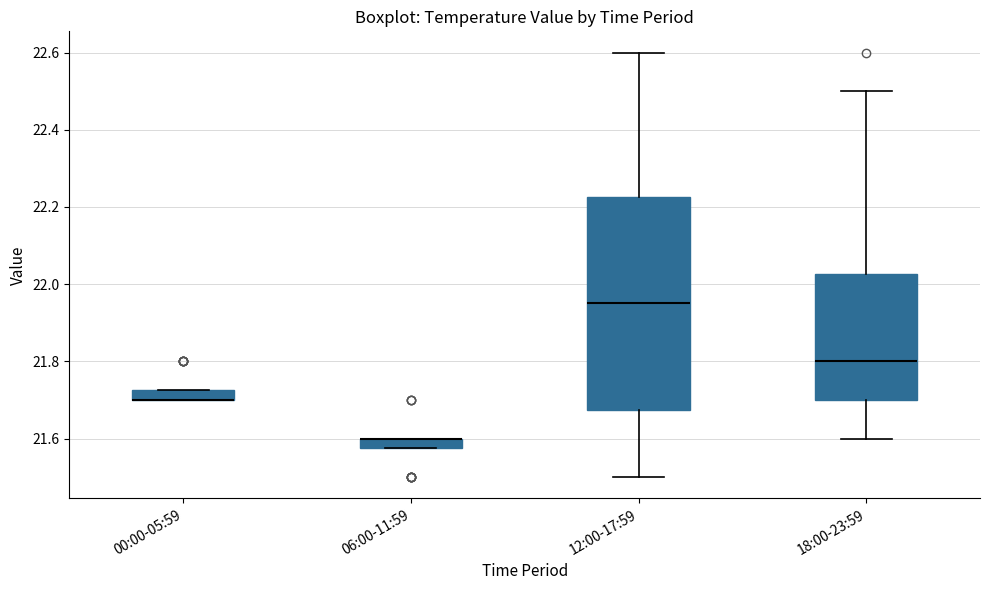

Where does the upper whisker of the box for 18:00-23:59 end on the y-axis? The values are not printed on the chart, so give them approximately, as read against the axis.

22.50